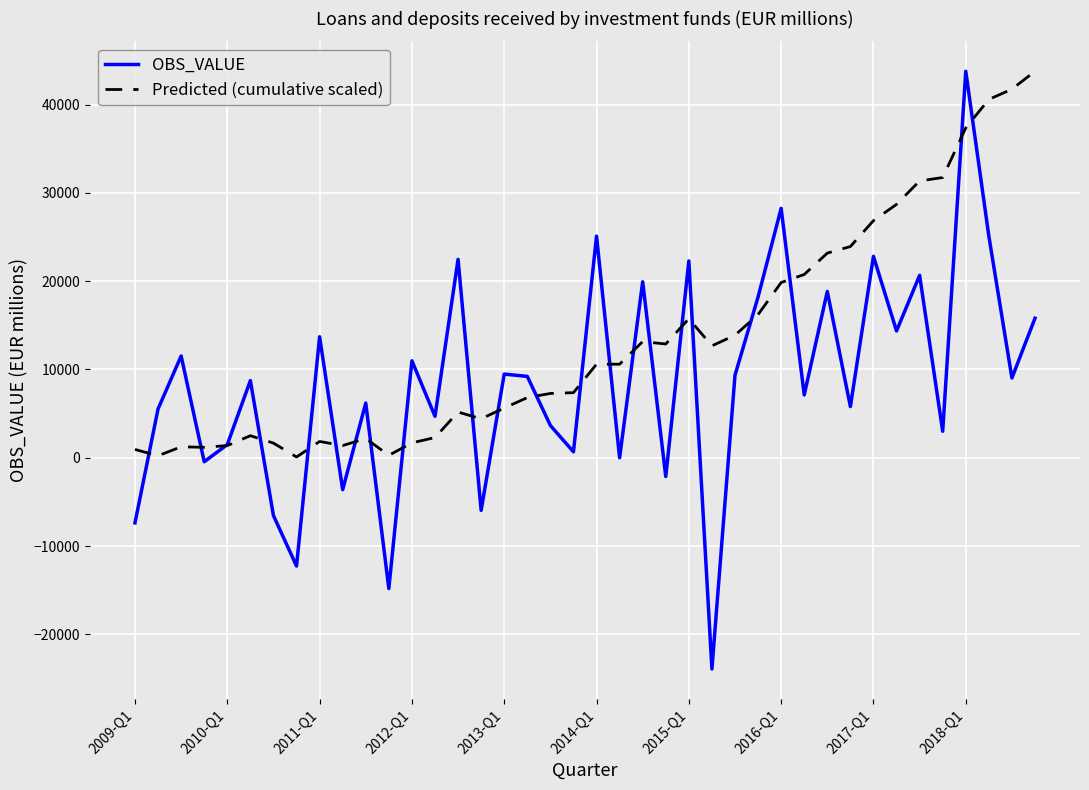

True or false: OBS_VALUE and Predicted (cumulative scaled) cross at least once.

True